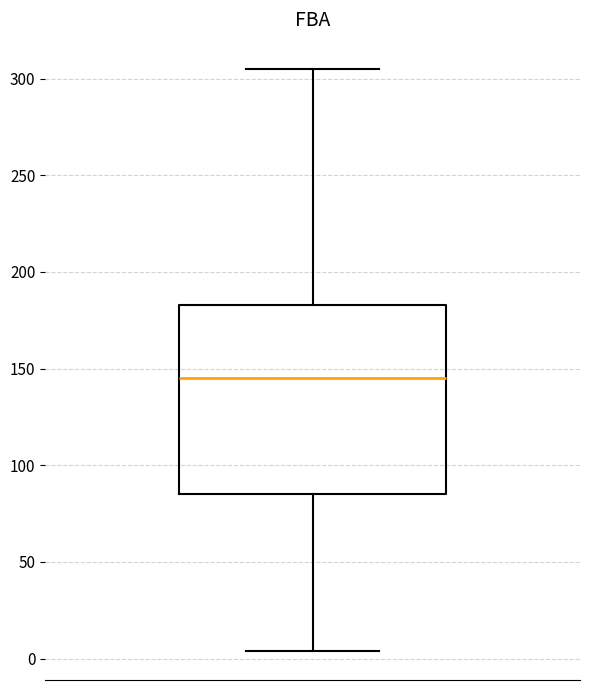

Where does the upper whisker of the box end on the y-axis? The values are not printed on the chart, so give them approximately, as read against the axis.

305